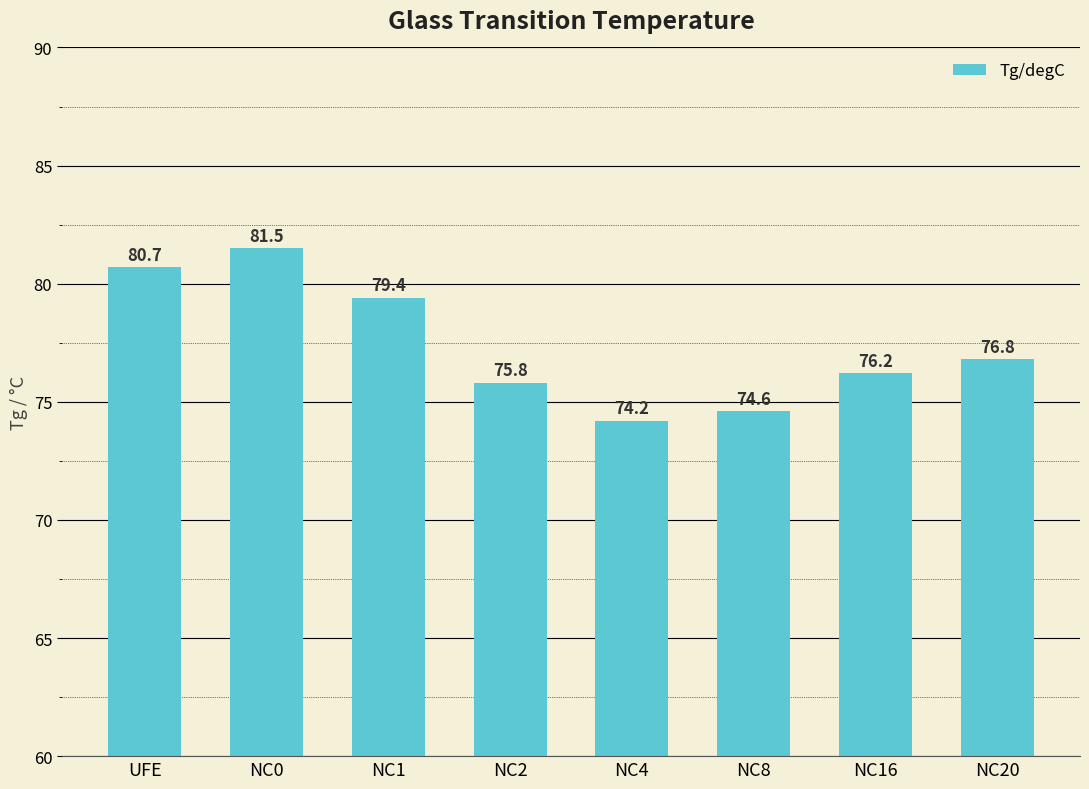

Reading right to left, what are all the values shown in this chart?

NC20=76.8	NC16=76.2	NC8=74.6	NC4=74.2	NC2=75.8	NC1=79.4	NC0=81.5	UFE=80.7